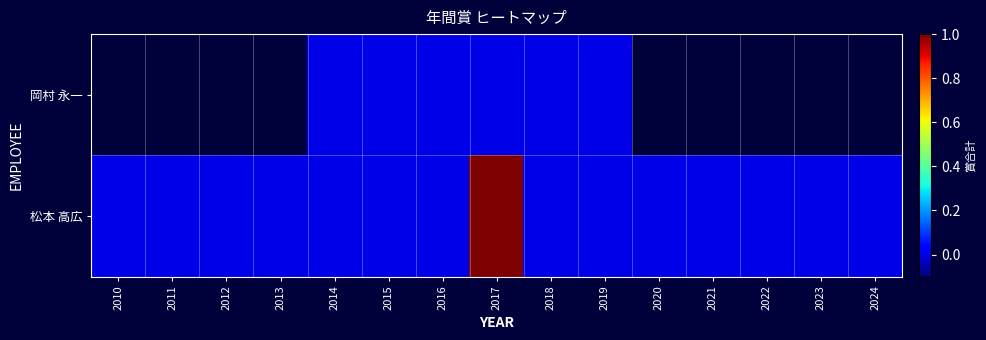

Which series has the largest total across all categories?

松本 高広